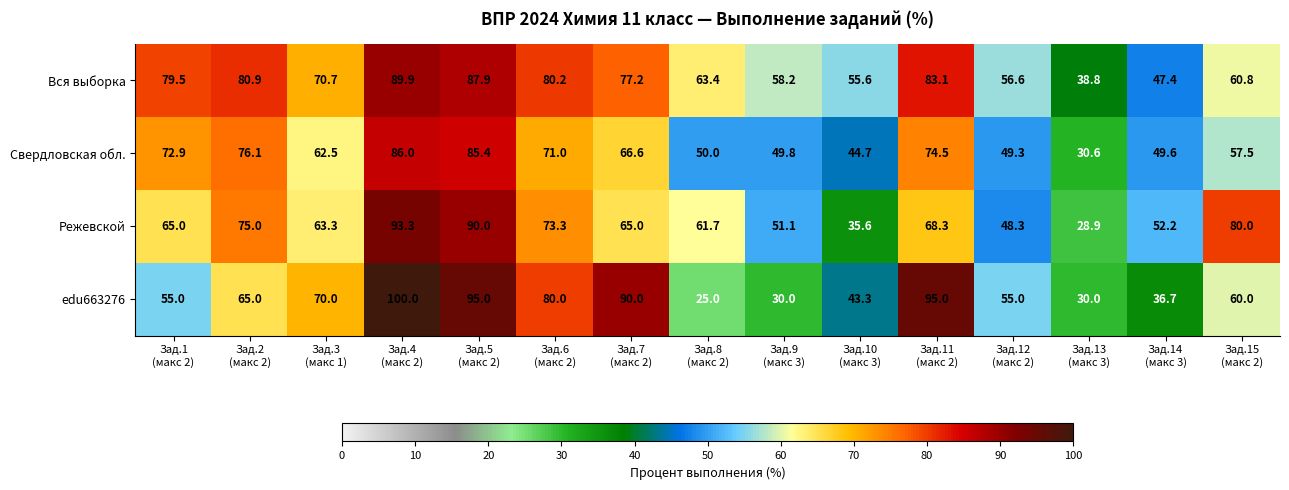

Which series has the widest spread of values?

edu663276